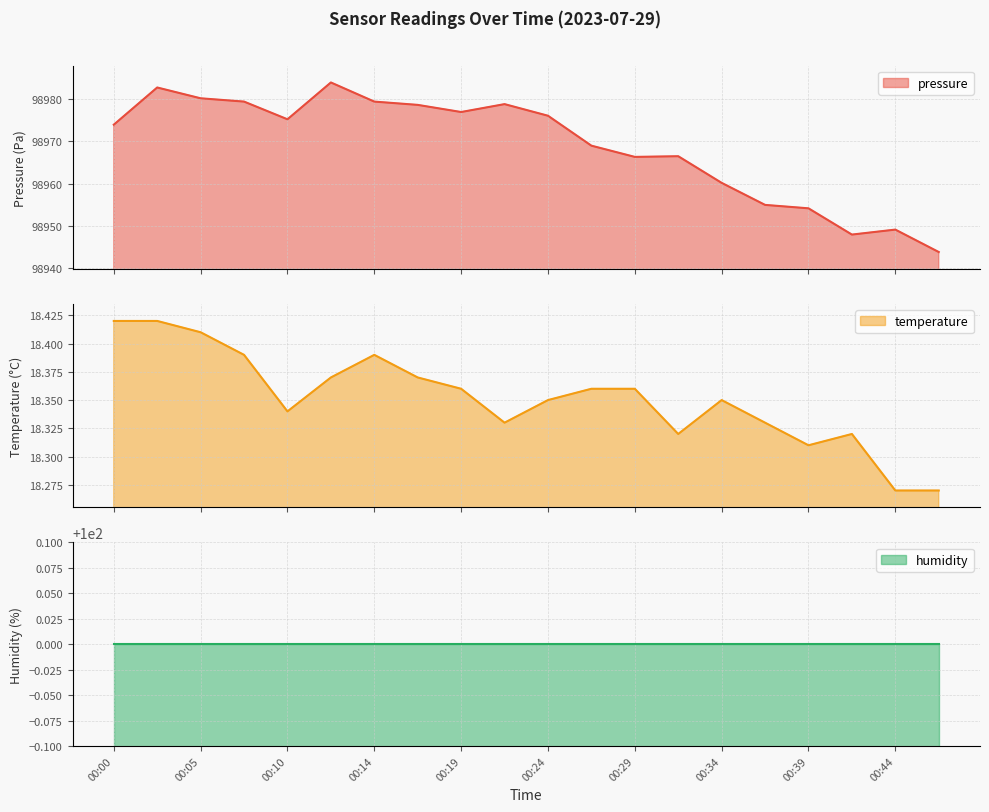

True or false: pressure and temperature intersect in this chart.

False